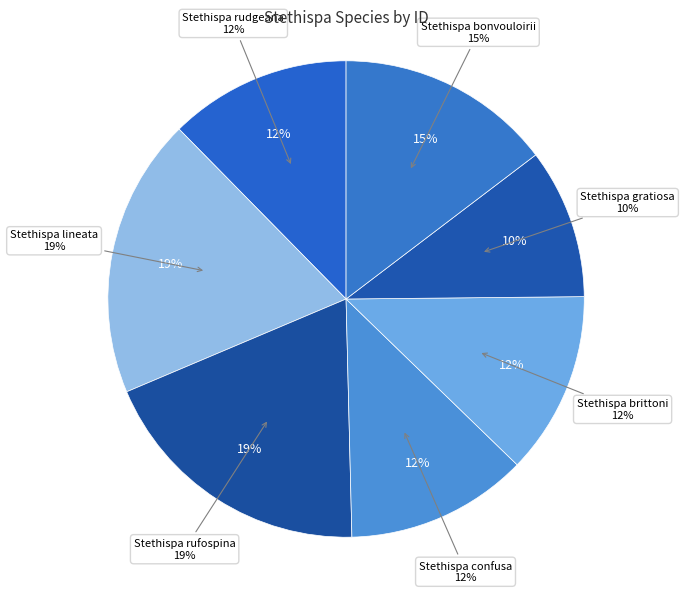

Rank the categories by value from highest to lowest.

Stethispa rufospina, Stethispa lineata, Stethispa bonvouloirii, Stethispa brittoni, Stethispa rudgeana, Stethispa confusa, Stethispa gratiosa